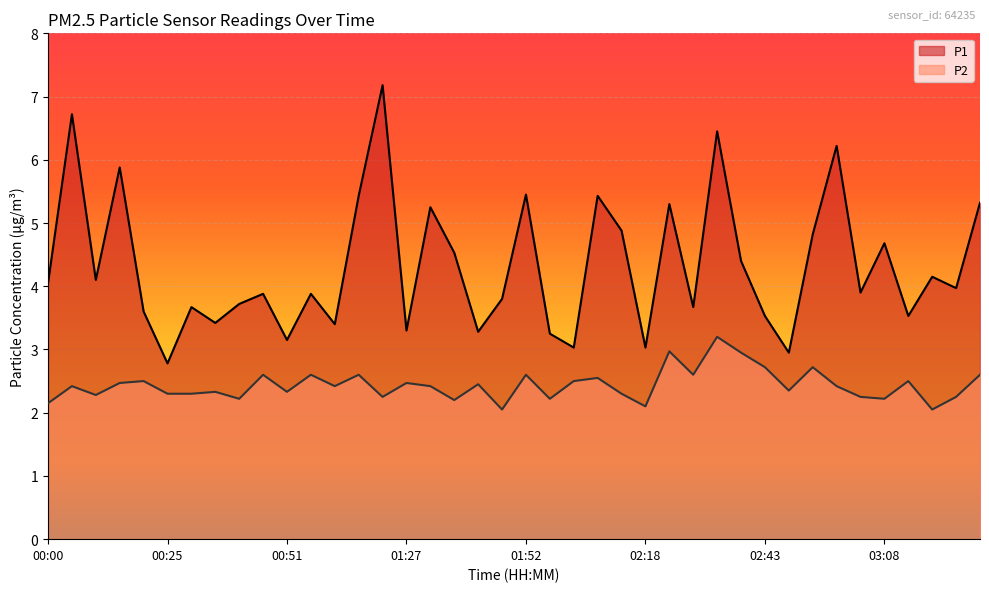

Rank the series by their average value, from lowest to highest.

P2, P1